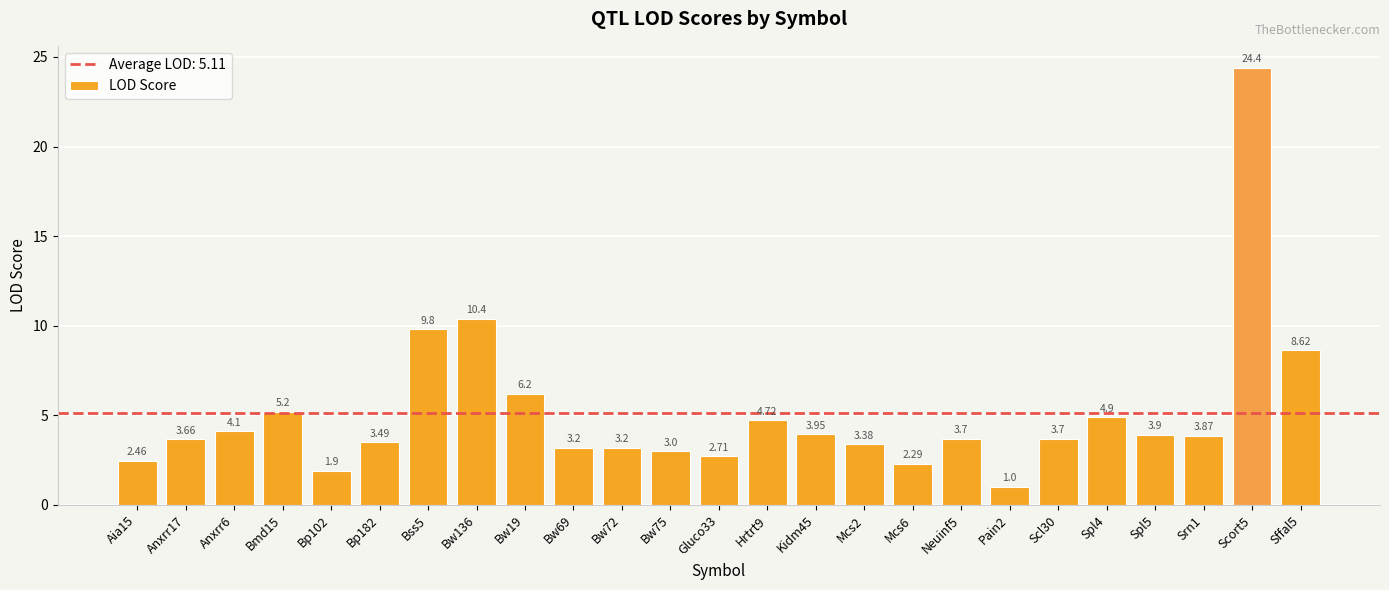

Are the bars horizontal?

No